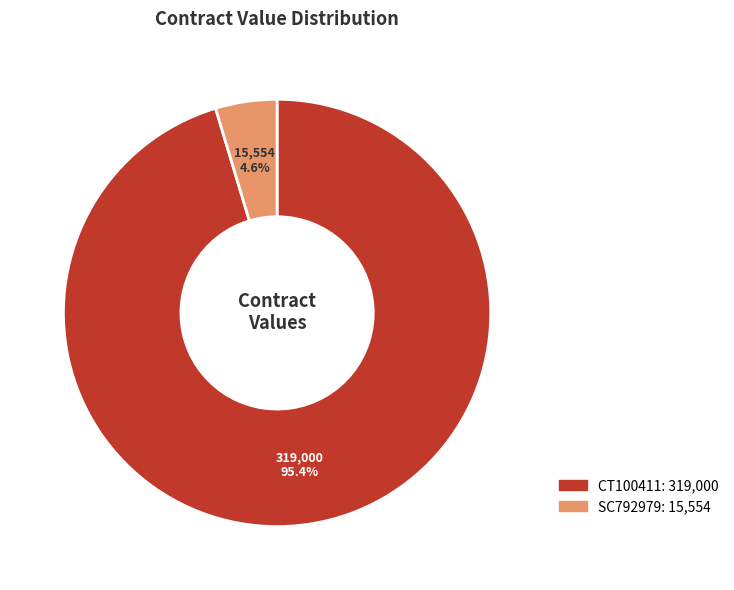

Is the sum of SC792979 and CT100411 greater than half?

Yes